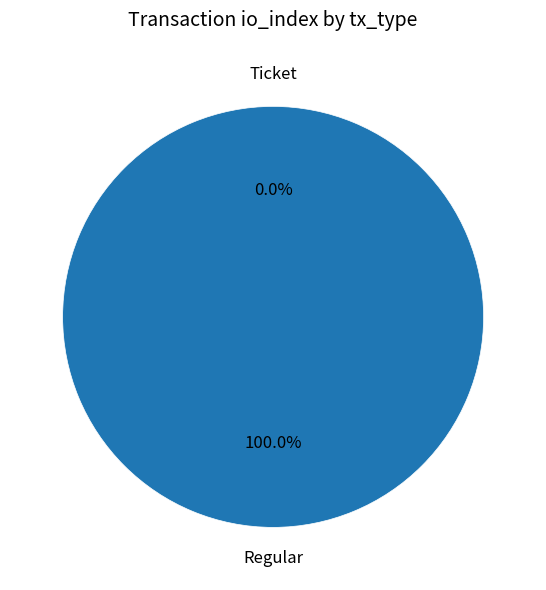

True or false: Regular accounts for 95% of the total.

False